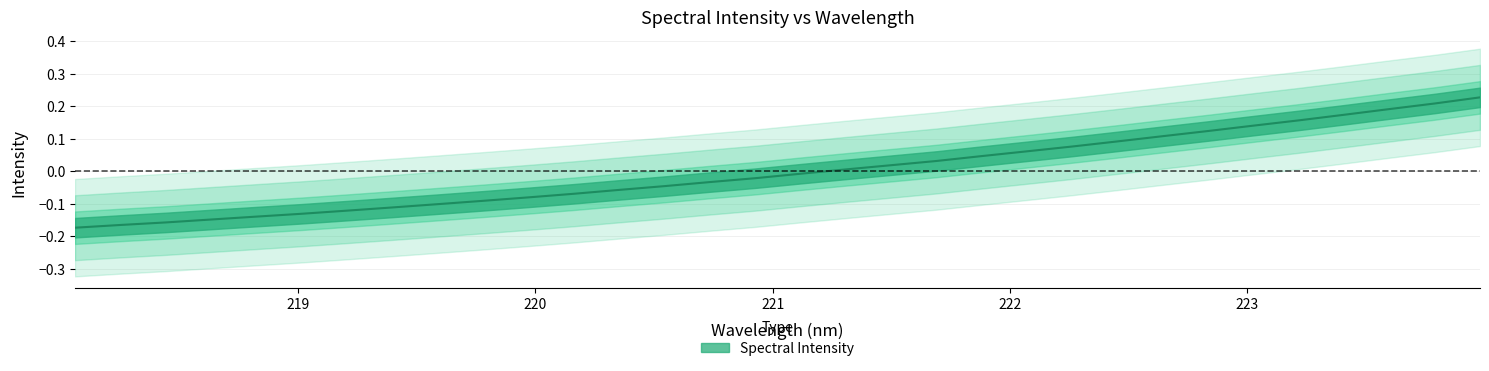

What is the difference between the maximum and minimum values?

0.4